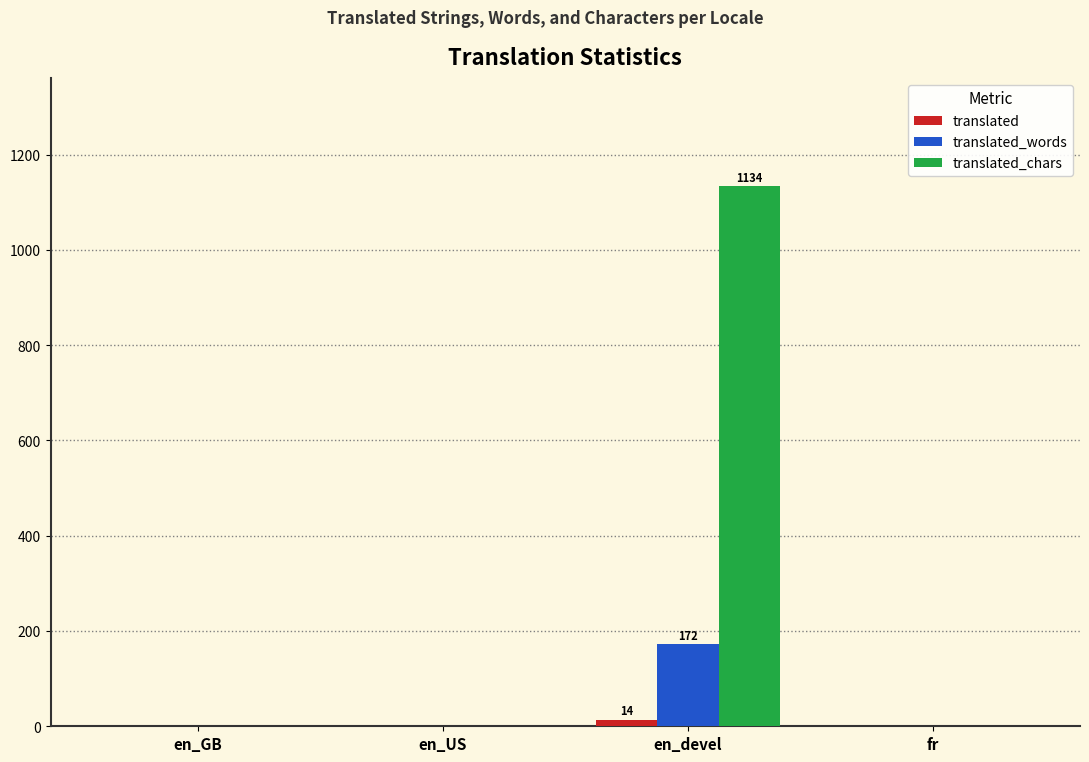

What are all the series names shown in the legend?

translated, translated_words, translated_chars